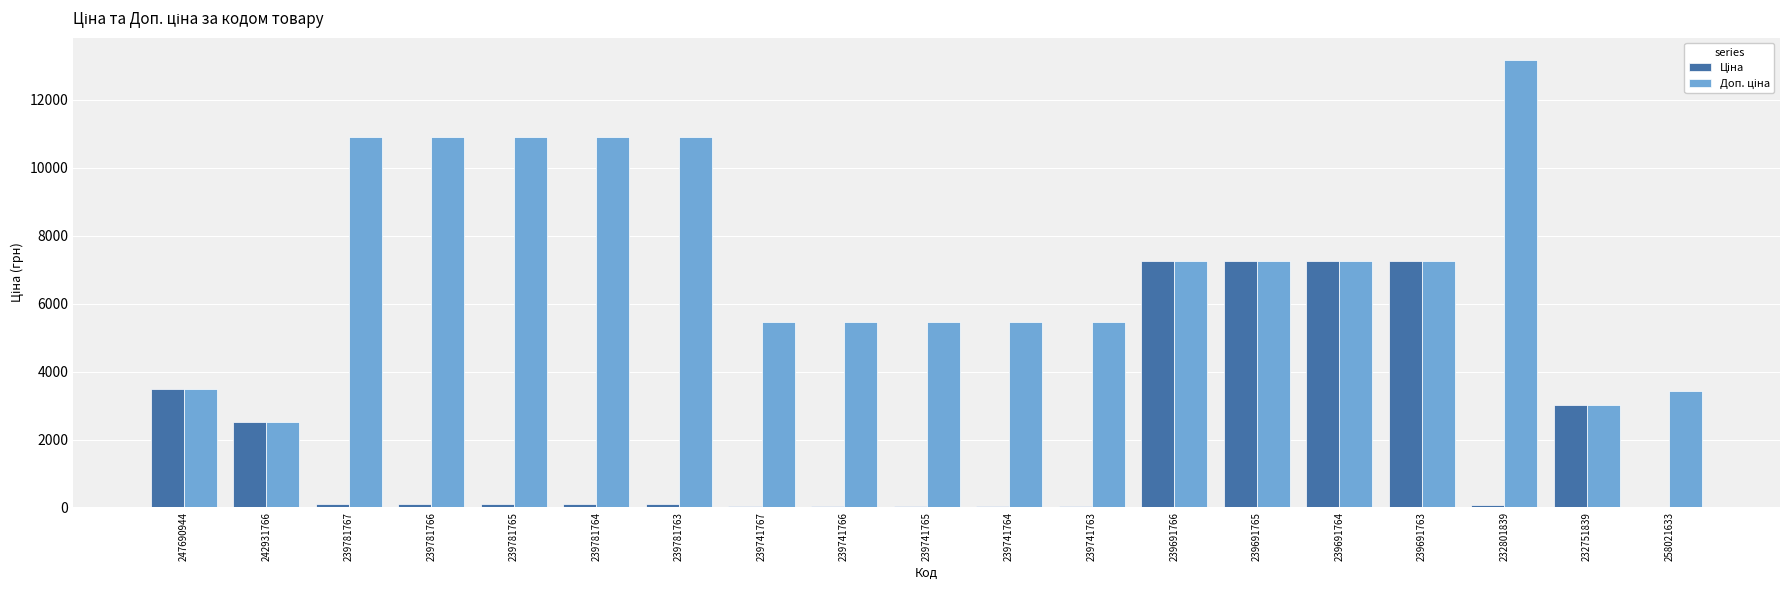

What is the greatest value displayed?

13171.5